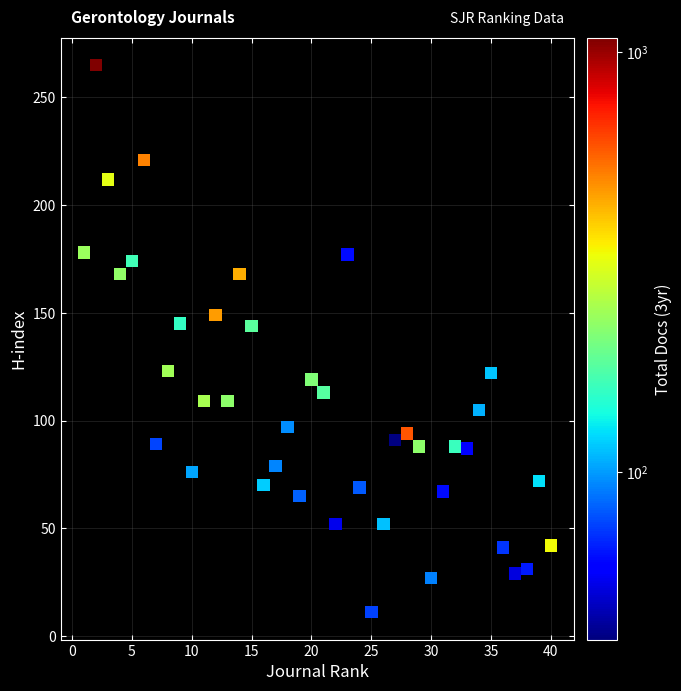

What is the range of Y values (max minus min)?

254